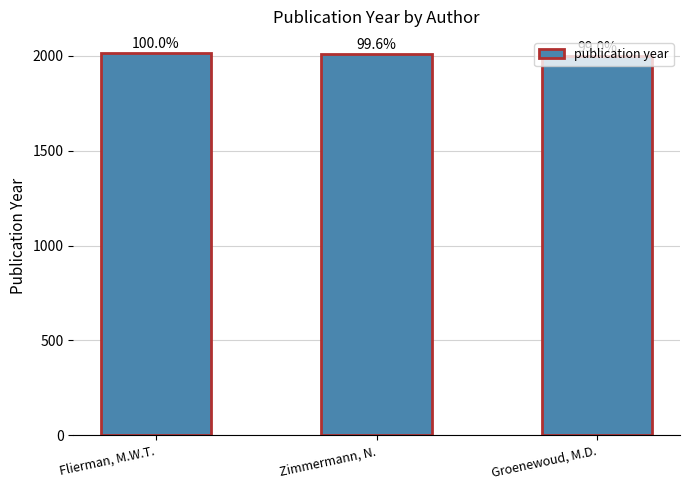

Is it true that the value at Flierman, M.W.T. is 2017?

True